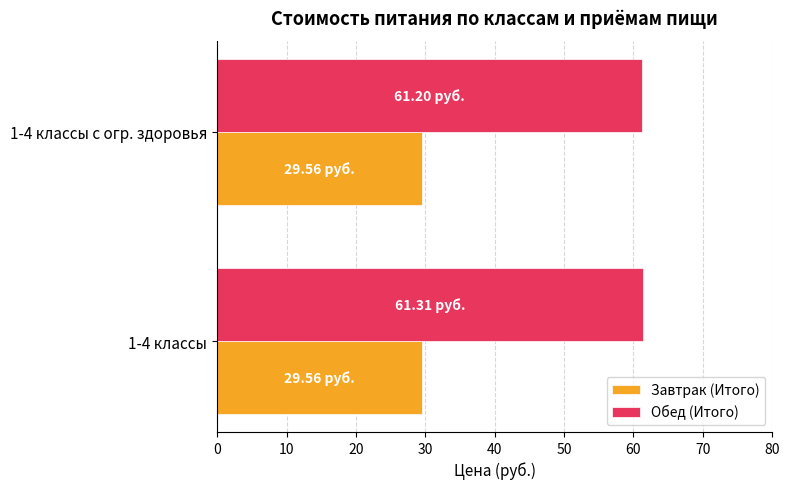

What is the total value across all series at 1-4 классы с огр. здоровья?

90.8